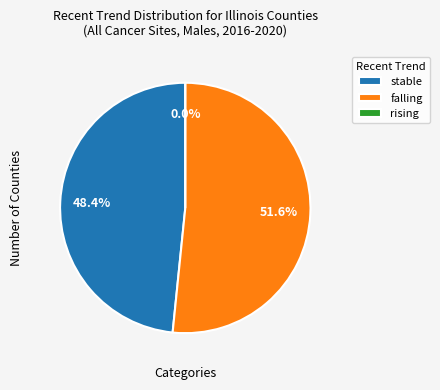

Count the number of slices in the pie.

3